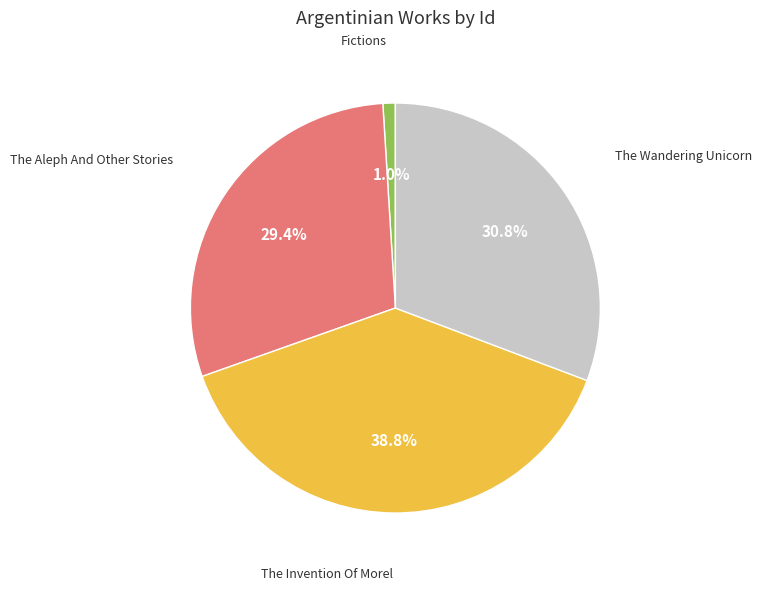

Is there any slice that represents more than half of the pie?

No